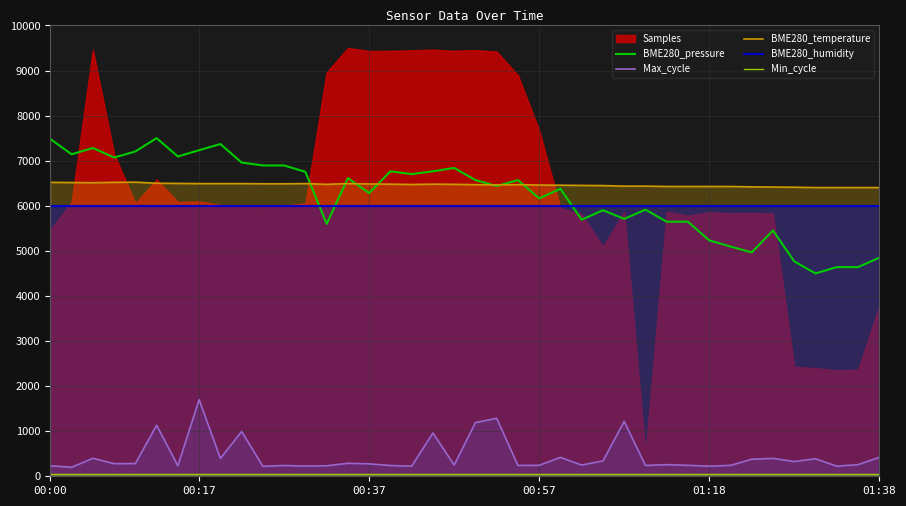

True or false: Max_cycle and BME280_humidity cross at least once.

False